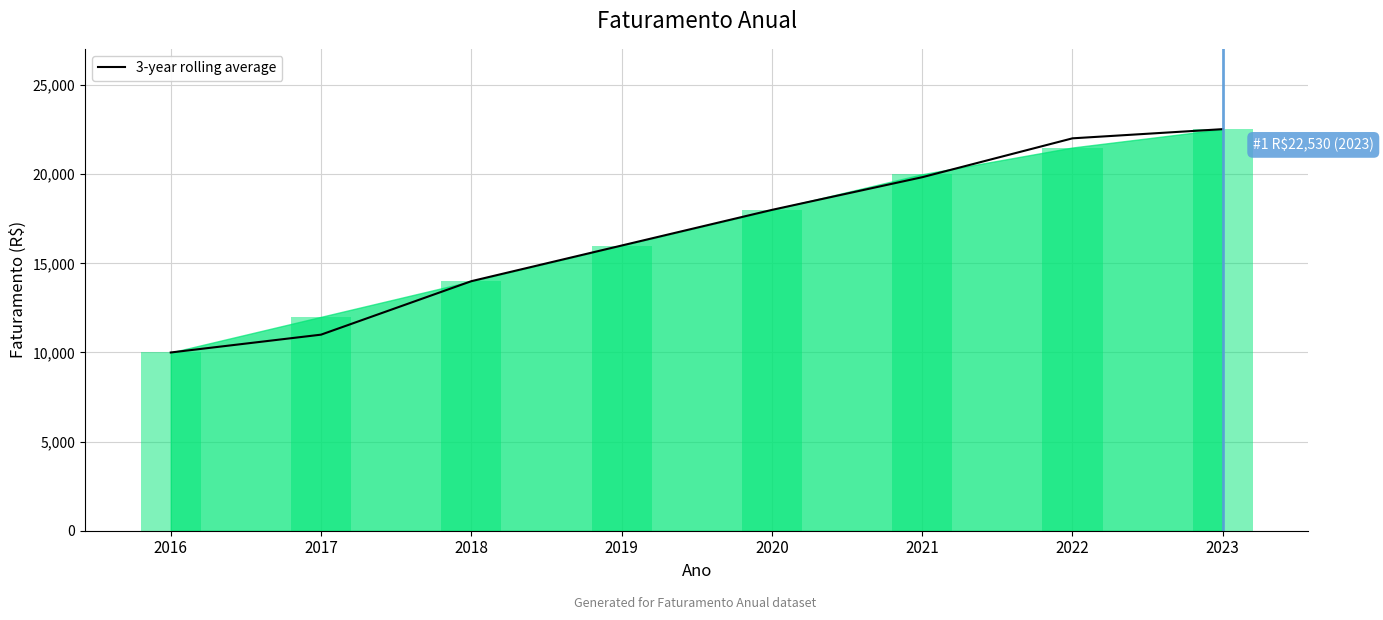

What is the difference between the values at 2019 and 2023?

6530.0